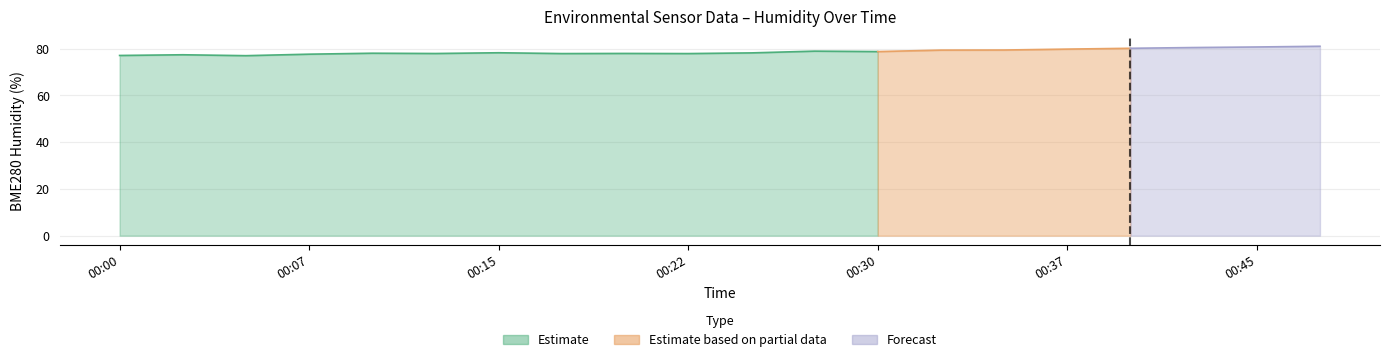

True or false: BME280_humidity and SDS_P1 cross at least once.

False